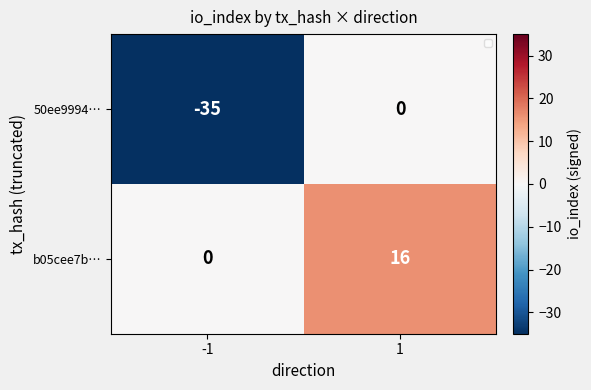

Reading left to right, list all the values displayed in this chart.

50ee9994…: -35	0
b05cee7b…: 0	16